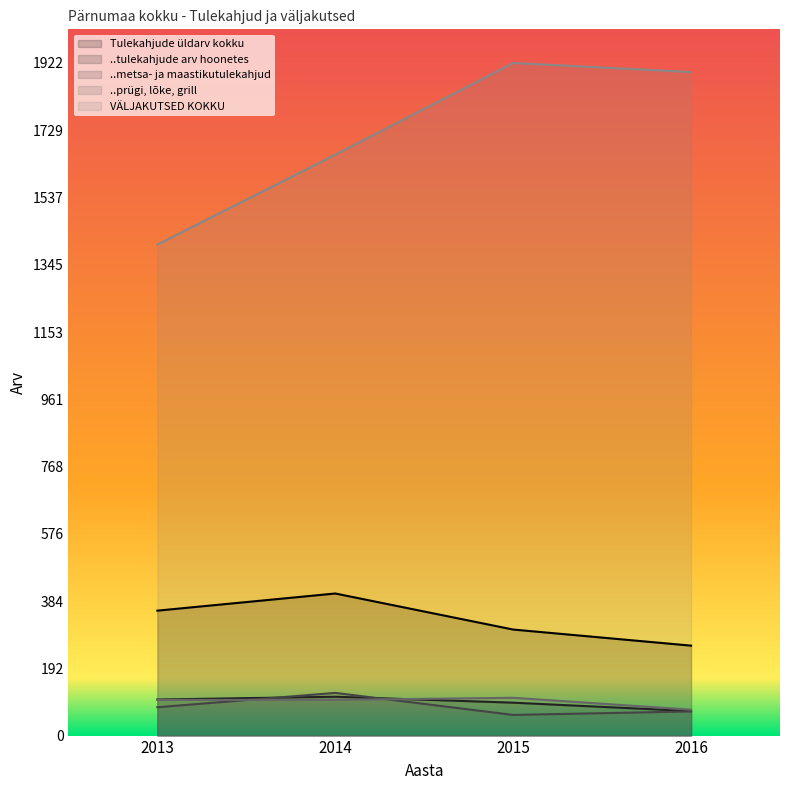

List the series in order of their peak value, lowest first.

..prügi, lõke, grill, ..tulekahjude arv hoonetes, ..metsa- ja maastikutulekahjud, Tulekahjude üldarv kokku, VÄLJAKUTSED KOKKU